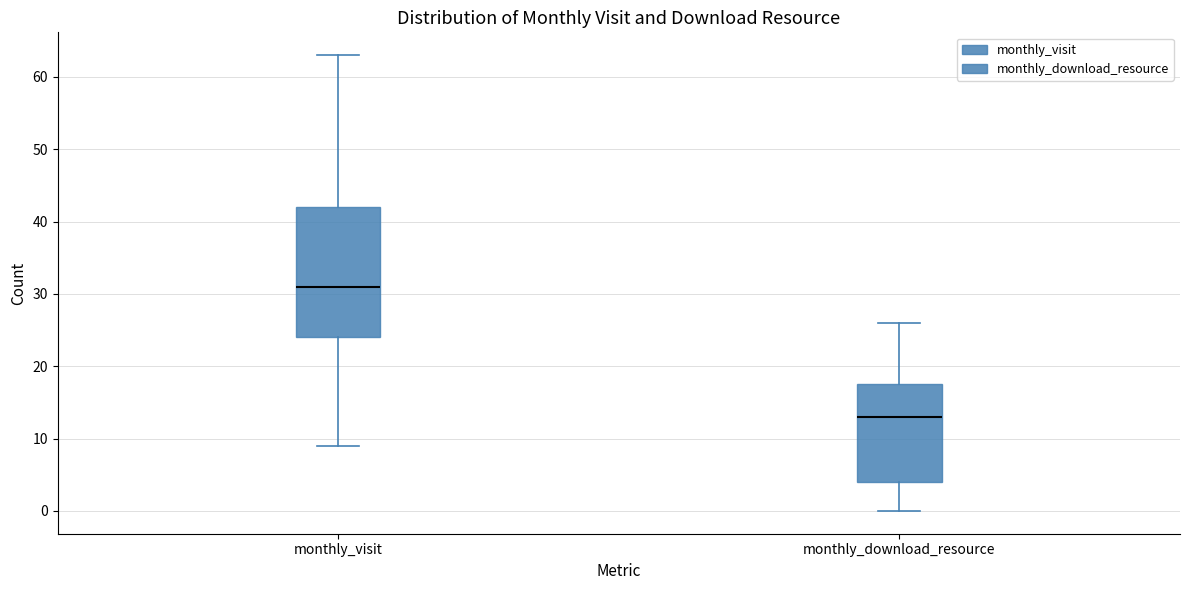

Which box is the tallest, from its lower edge to its upper edge?

monthly_visit